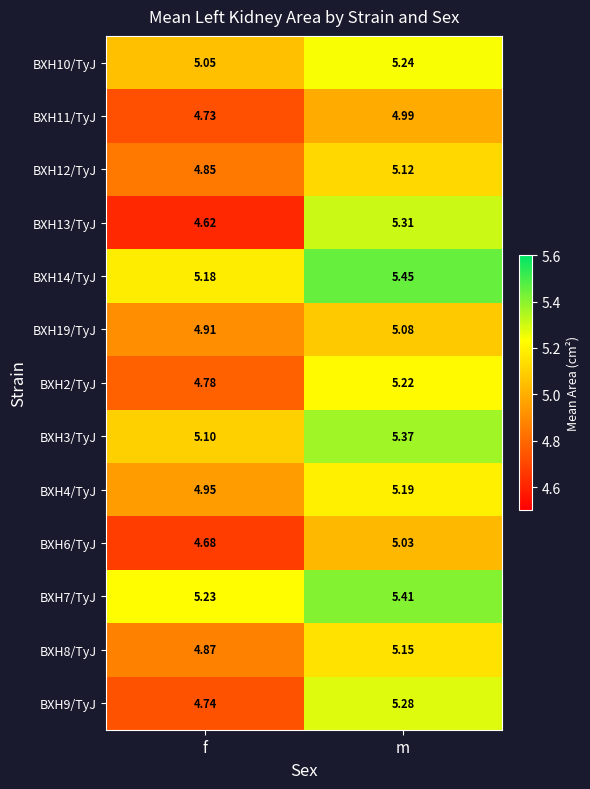

Rank the series at f from lowest to highest value.

BXH13/TyJ, BXH6/TyJ, BXH11/TyJ, BXH9/TyJ, BXH2/TyJ, BXH12/TyJ, BXH8/TyJ, BXH19/TyJ, BXH4/TyJ, BXH10/TyJ, BXH3/TyJ, BXH14/TyJ, BXH7/TyJ